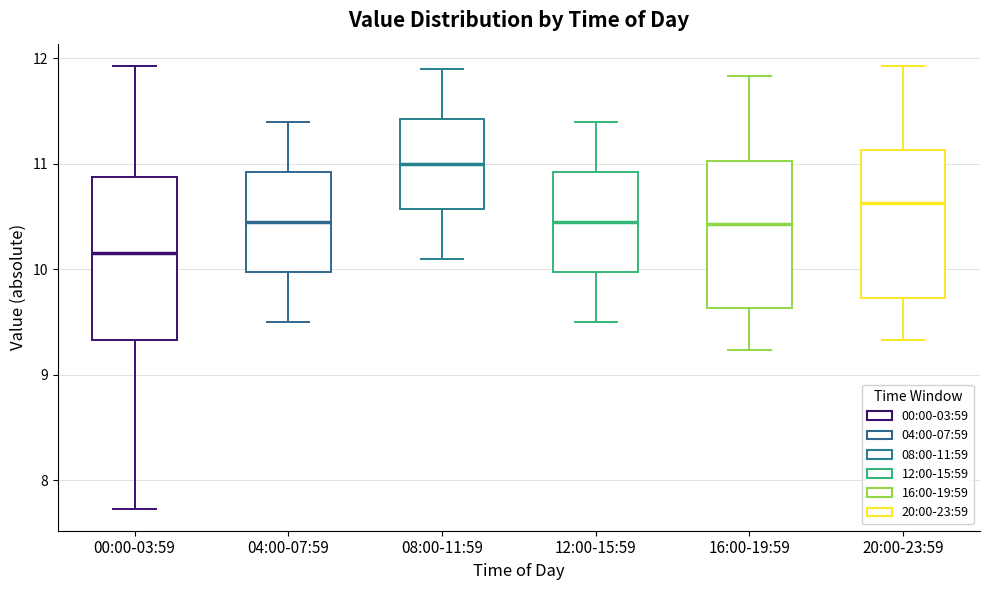

Where is the lower edge of the box for 20:00-23:59 on the y-axis? The values are not printed on the chart, so give them approximately, as read against the axis.

9.7